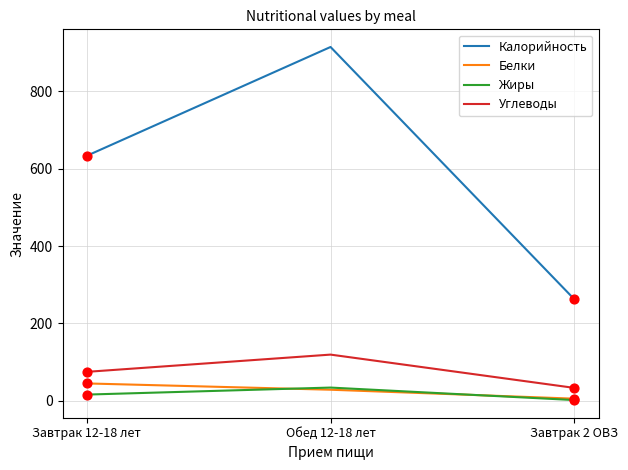

Is the value of Белки at Завтрак 12-18 лет greater than the value of Жиры at Завтрак 2 ОВЗ?

Yes